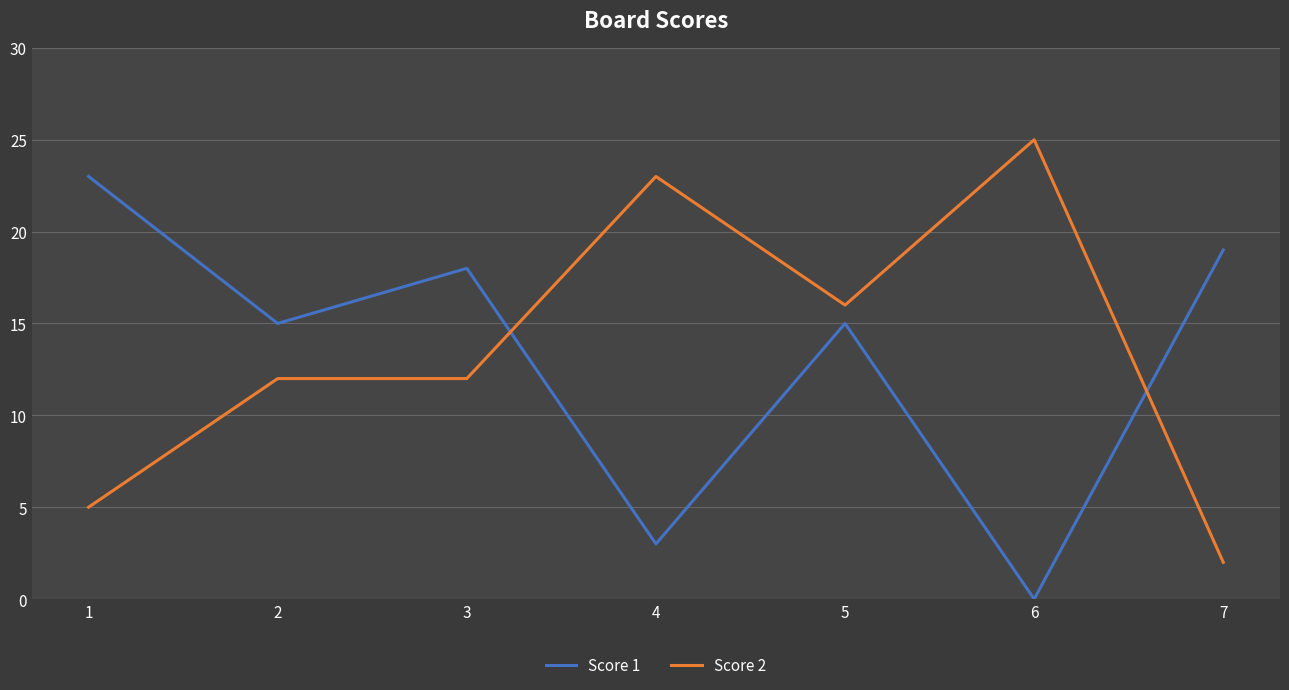

Where do Score 2 and Score 1 first cross each other?

3 and 4